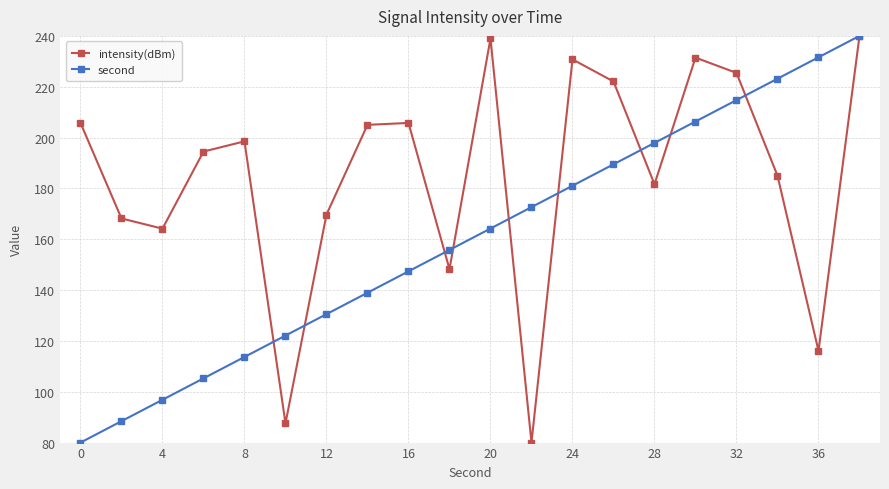

What is the value of the second point at the 11th from the left?

164.2